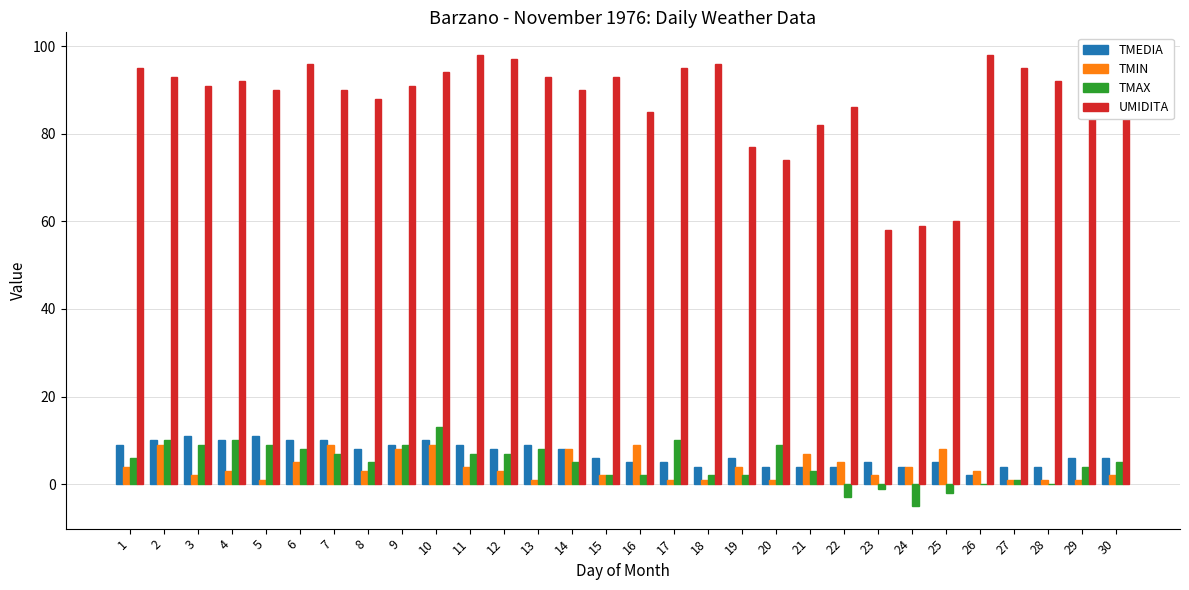

Which series has the largest range (max minus min)?

UMIDITA